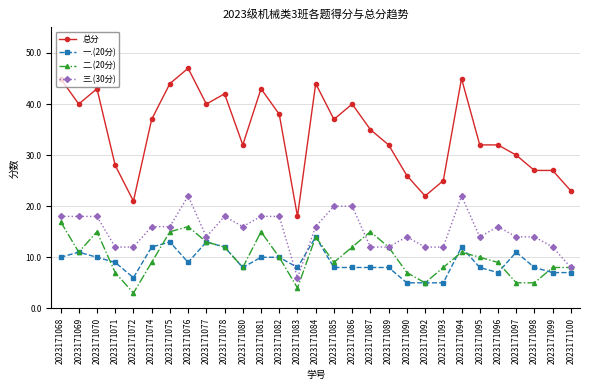

Reading right to left, what are all the values shown in this chart?

总分: 23	27	27	30	32	32	45	25	22	26	32	35	40	37	44	18	38	43	32	42	40	47	44	37	21	28	43	40	45
一.(20分): 7	7	8	11	7	8	12	5	5	5	8	8	8	8	14	8	10	10	8	12	13	9	13	12	6	9	10	11	10
二.(20分): 8	8	5	5	9	10	11	8	5	7	12	15	12	9	14	4	10	15	8	12	13	16	15	9	3	7	15	11	17
三.(30分): 8	12	14	14	16	14	22	12	12	14	12	12	20	20	16	6	18	18	16	18	14	22	16	16	12	12	18	18	18